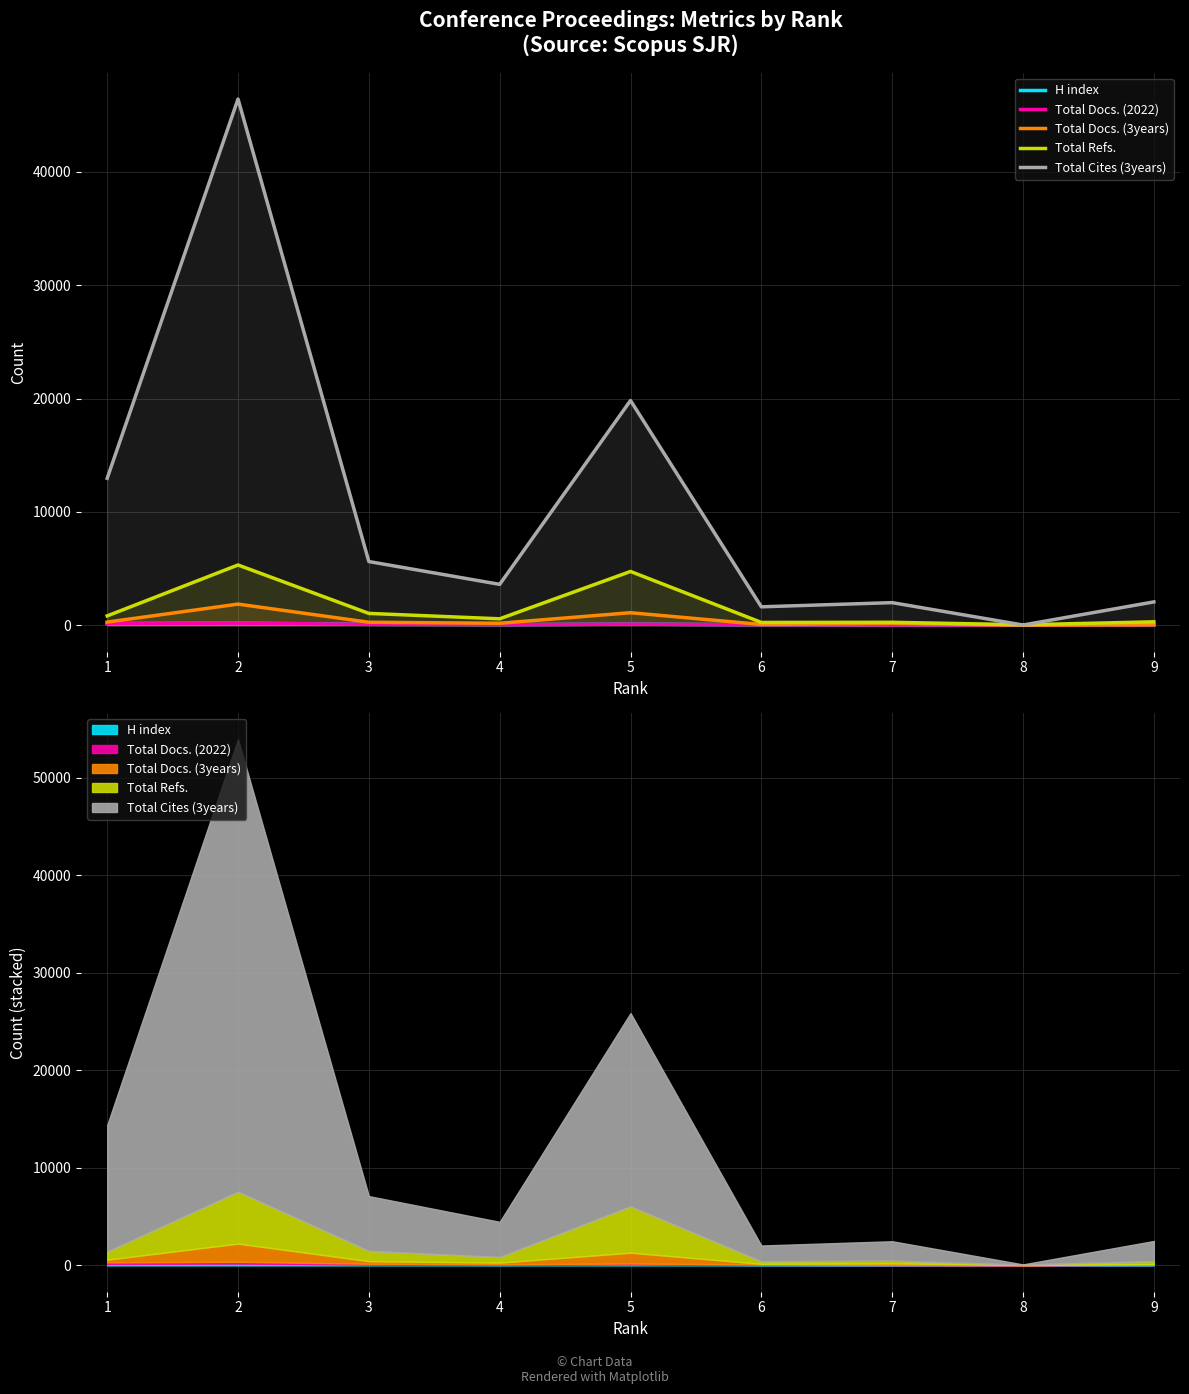

The Total Cites (3years) series shows 584 at 7. True or false?

False